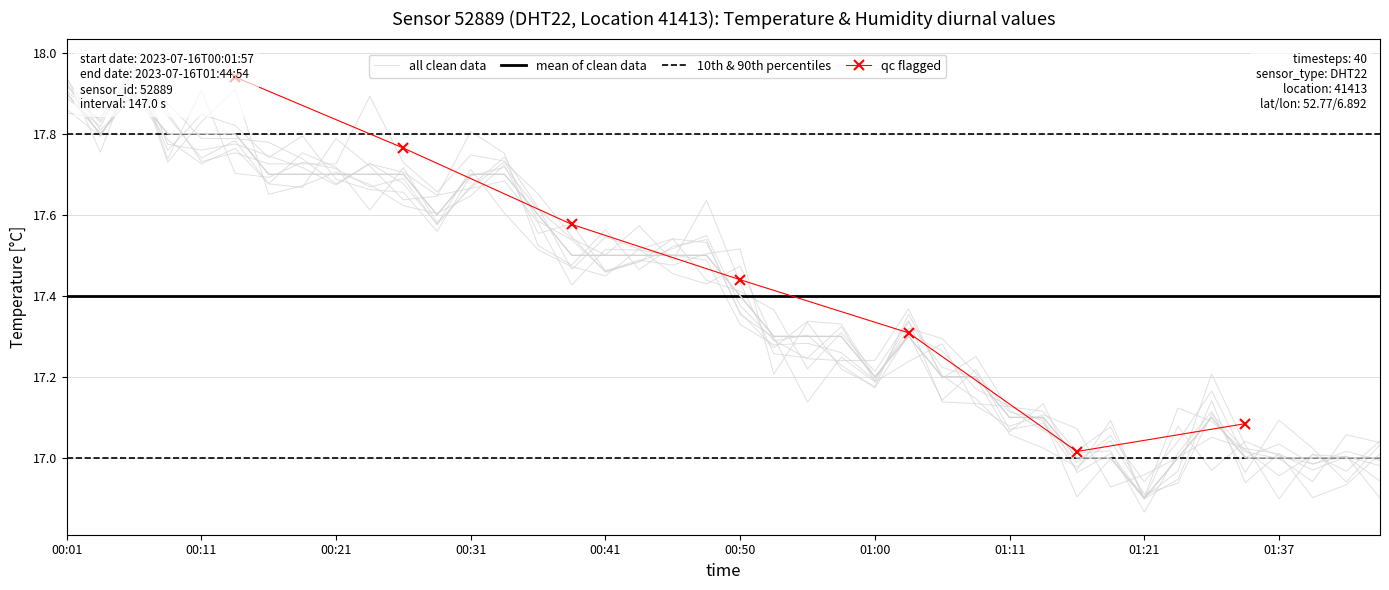

Where does the data first go above 17?

00:01